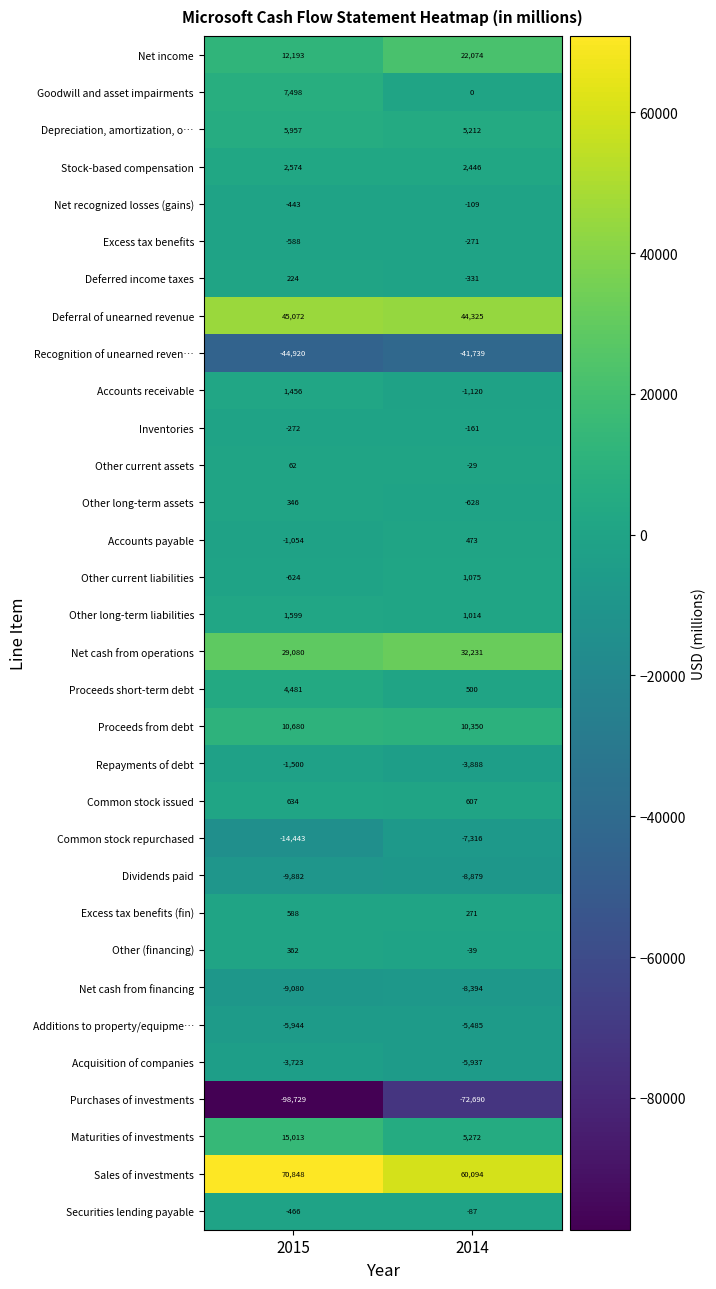

At how many categories does at least one series exceed 45972?

2